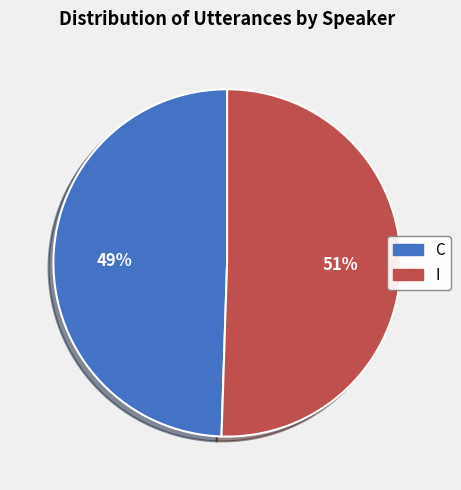

To the nearest percent, what is the average slice percentage?

50%